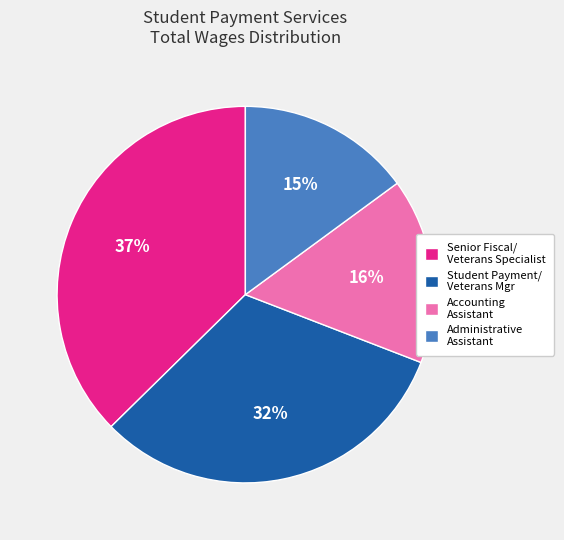

True or false: Accounting Assistant accounts for 3% of the total.

False